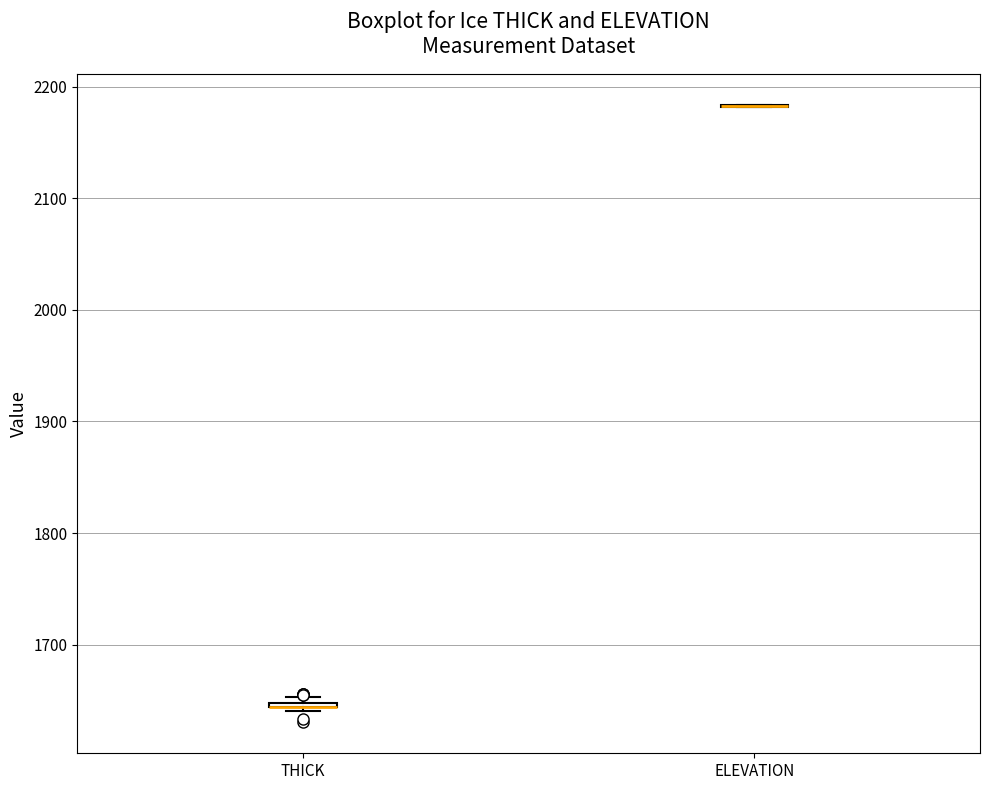

Where is the upper edge of the box for THICK on the y-axis? The values are not printed on the chart, so give them approximately, as read against the axis.

1650